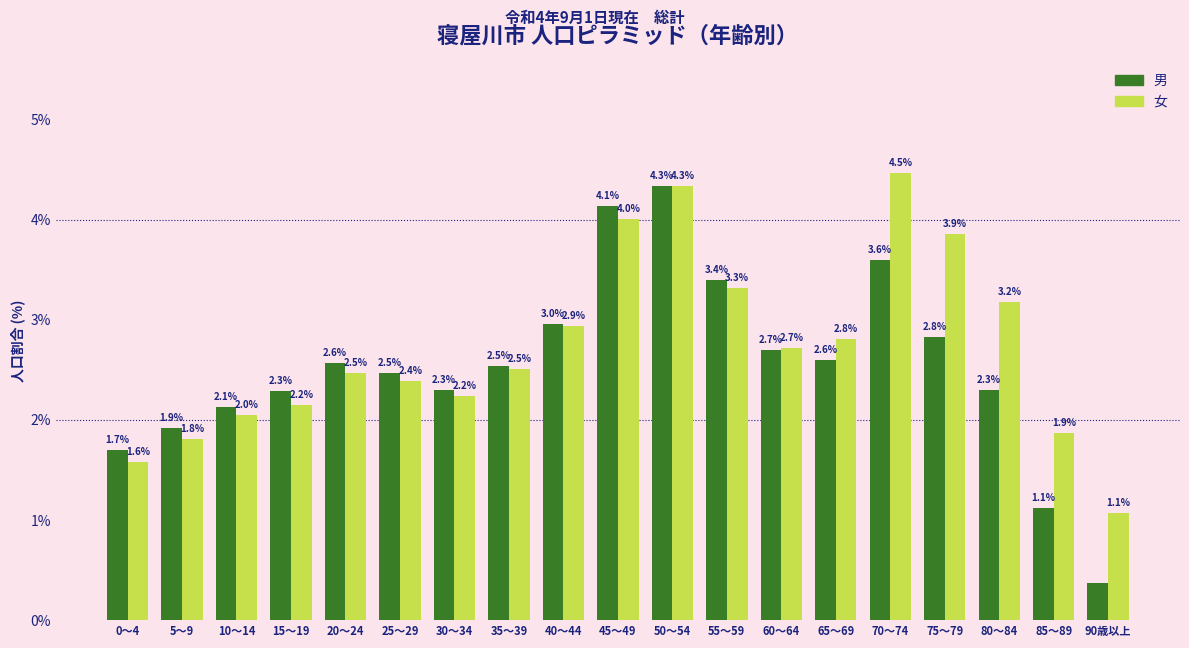

At which category does the chart reach its peak across all series?

70～74